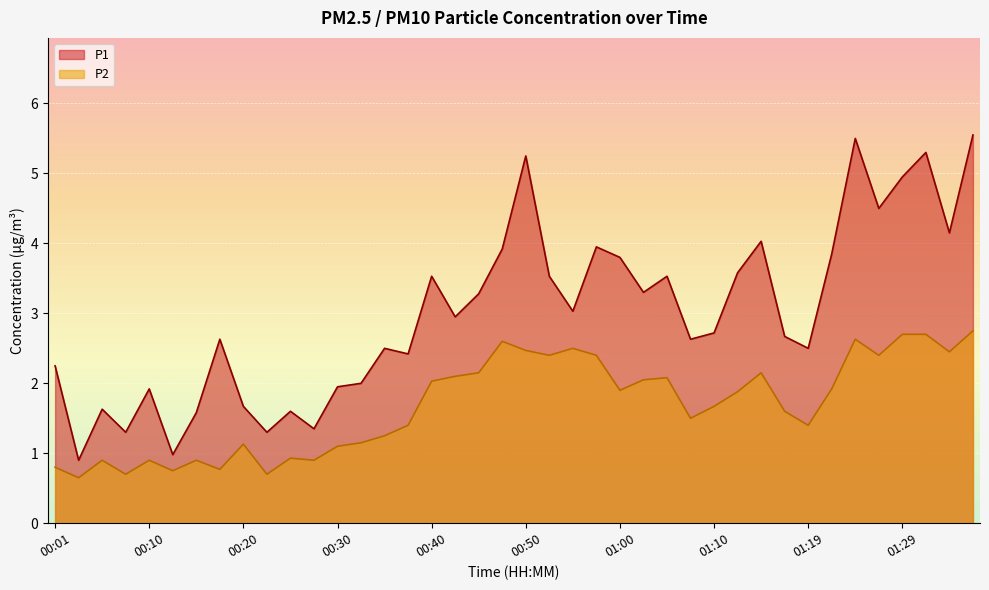

Reading left to right, what are all the values shown in this chart?

P1: 2.2	0.9	1.6	1.3	1.9	1.0	1.6	2.6	1.7	1.3	1.6	1.4	1.9	2.0	2.5	2.4	3.5	3.0	3.3	3.9	5.2	3.5	3.0	4.0	3.8	3.3	3.5	2.6	2.7	3.6	4.0	2.7	2.5	3.9	5.5	4.5	5.0	5.3	4.2	5.5
P2: 0.8	0.7	0.9	0.7	0.9	0.8	0.9	0.8	1.1	0.7	0.9	0.9	1.1	1.1	1.2	1.4	2.0	2.1	2.1	2.6	2.5	2.4	2.5	2.4	1.9	2.0	2.1	1.5	1.7	1.9	2.1	1.6	1.4	1.9	2.6	2.4	2.7	2.7	2.5	2.8